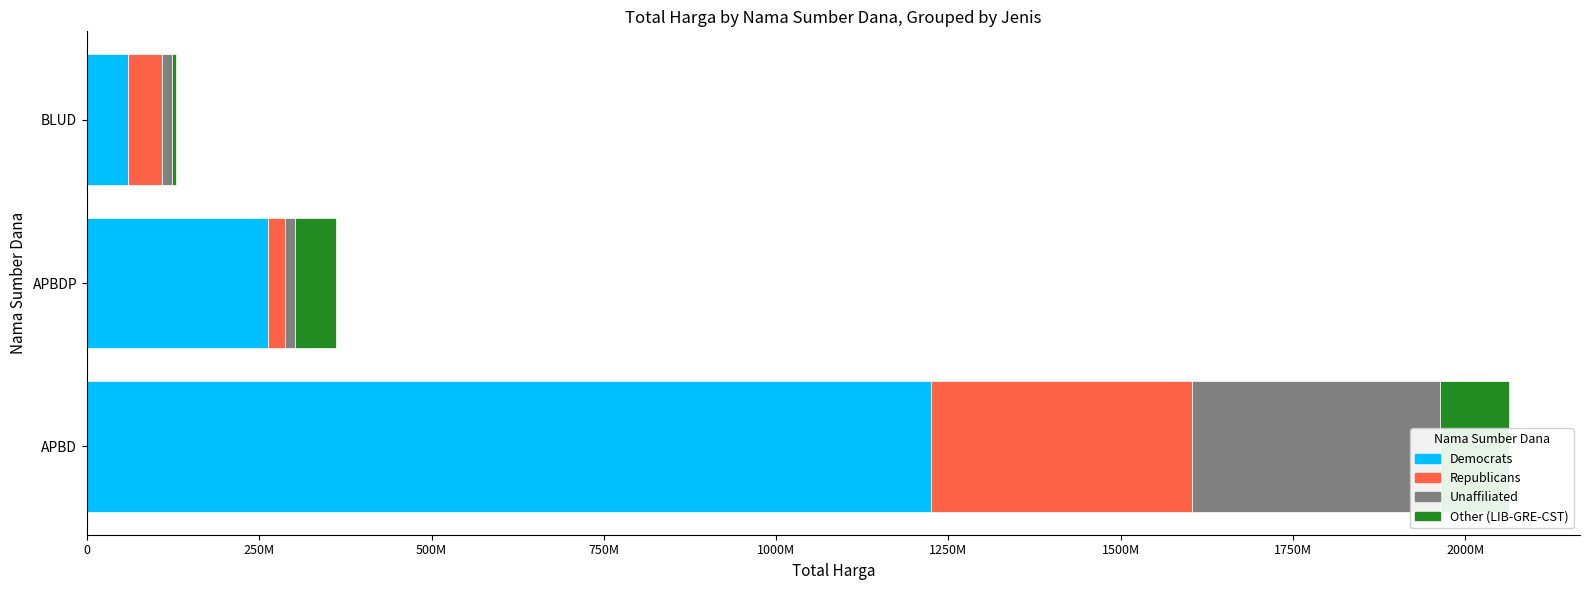

How many data points in Other (LIB-GRE-CST) are above 59375000?

1